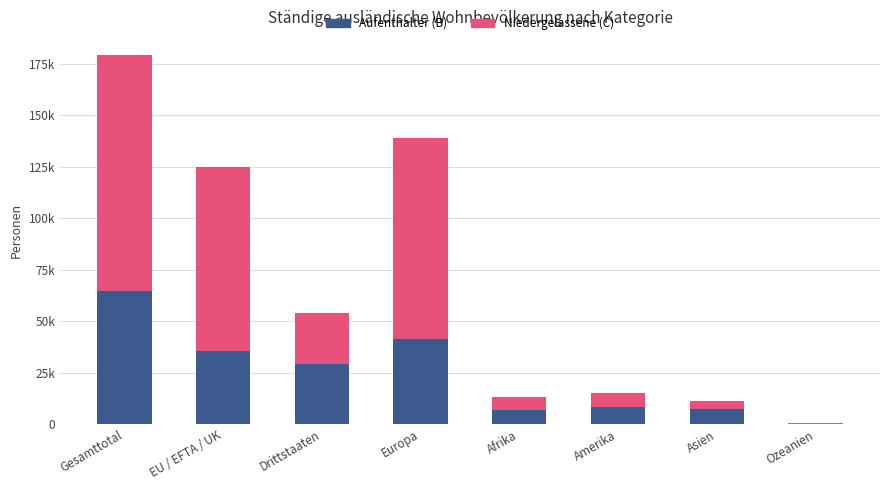

Where is Aufenthalter (B) nearest to the value 32401?

EU / EFTA / UK